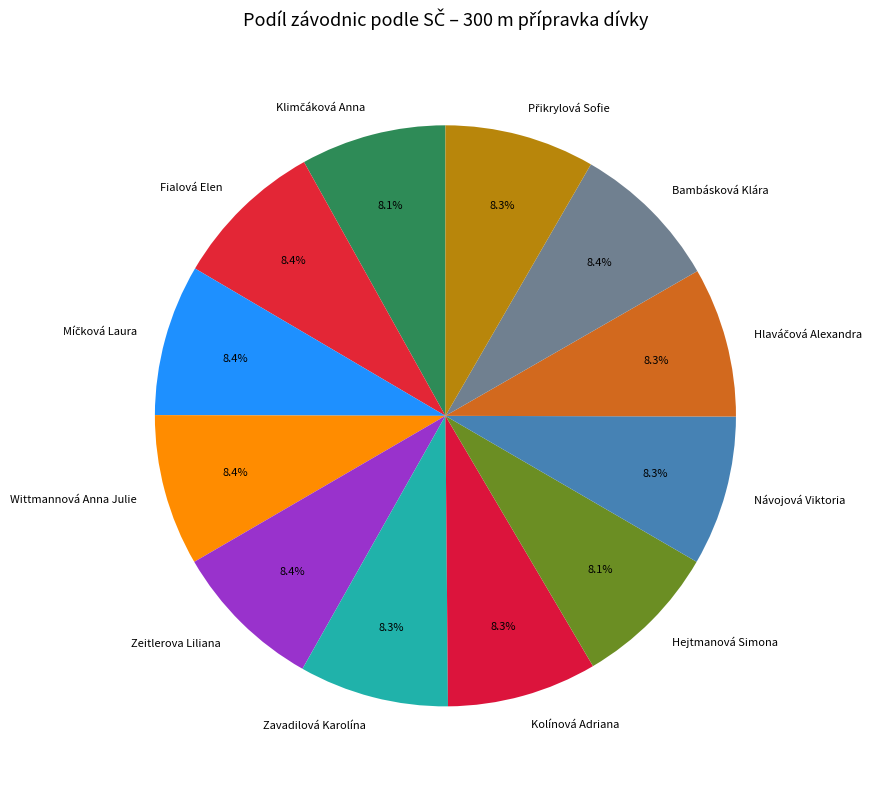

Does any single category account for the majority?

No